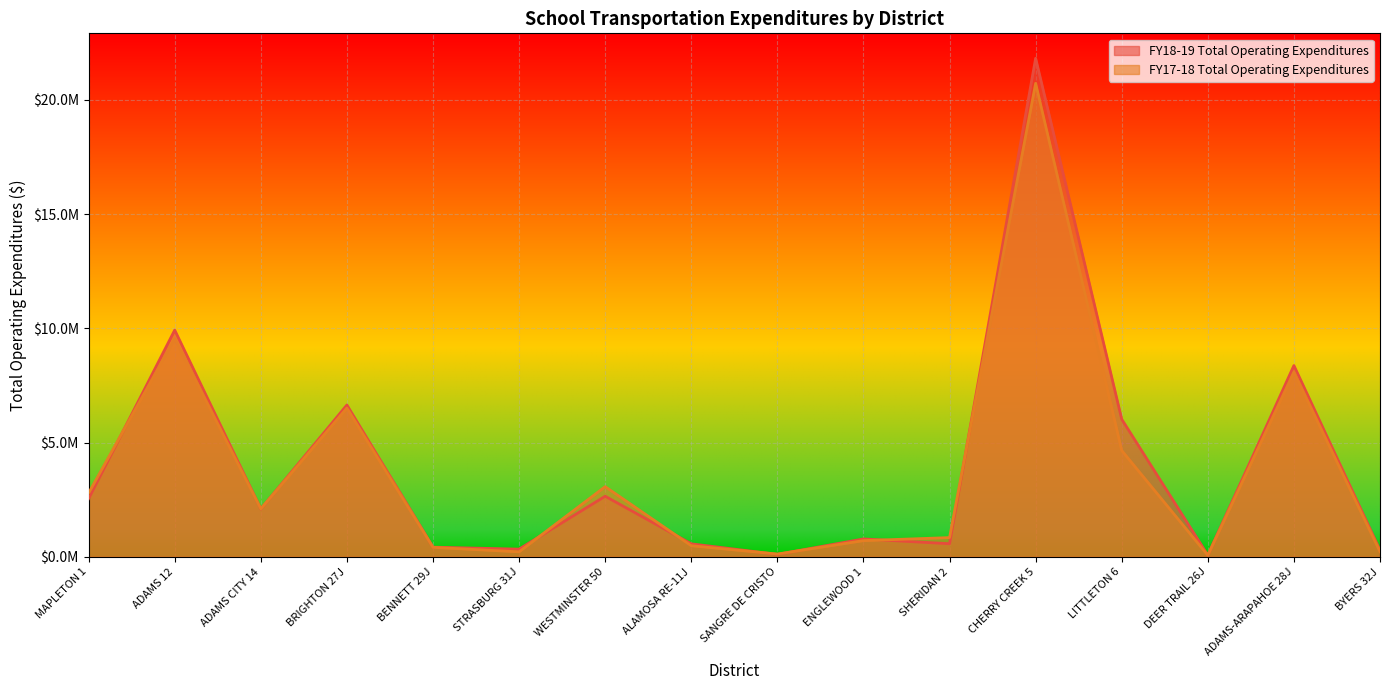

What is the value of the FY17-18 Total Operating Expenditures point at the 4th from the left?

6512264.0